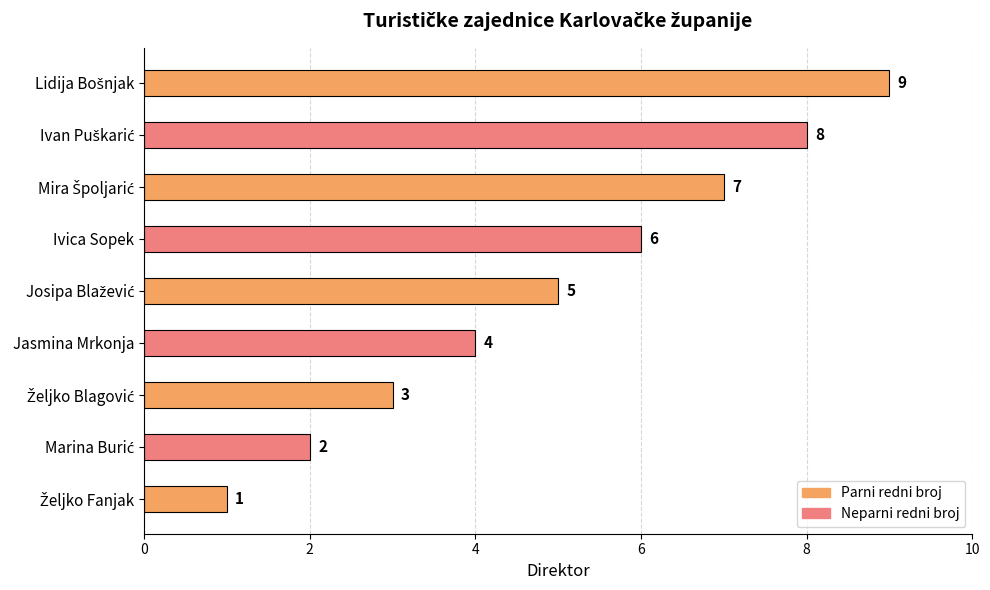

Count the values in the range 3 to 7.

5